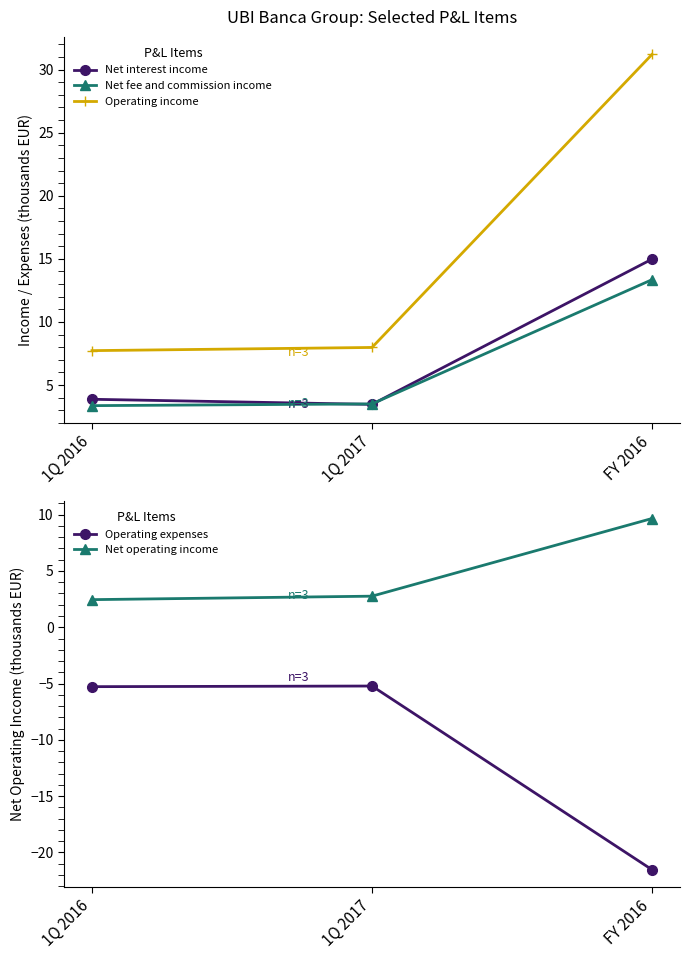

The Net interest income series shows 3.5 at 1Q 2017. True or false?

True